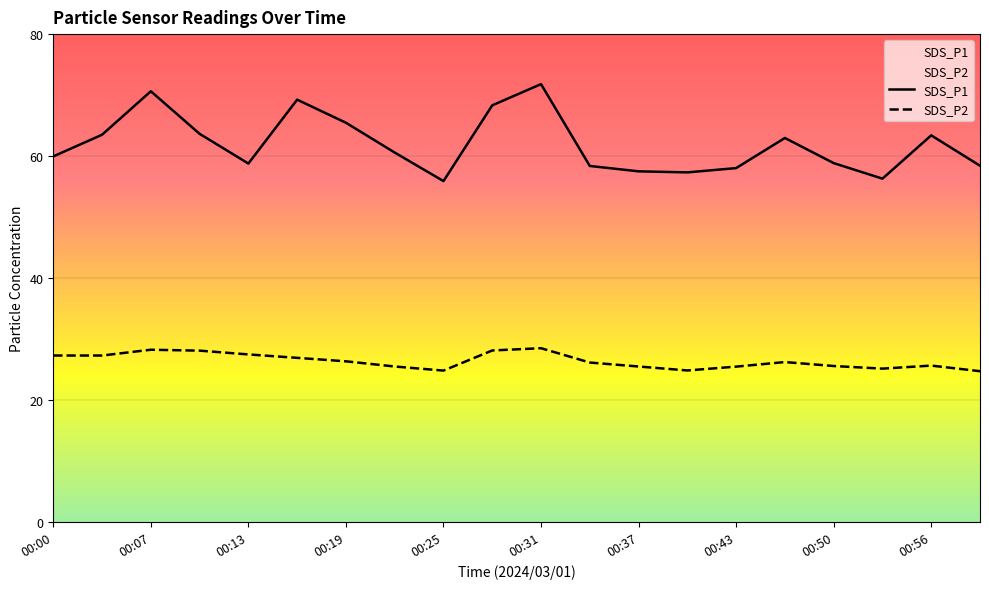

What is the average value of the SDS_P2 series?

26.4